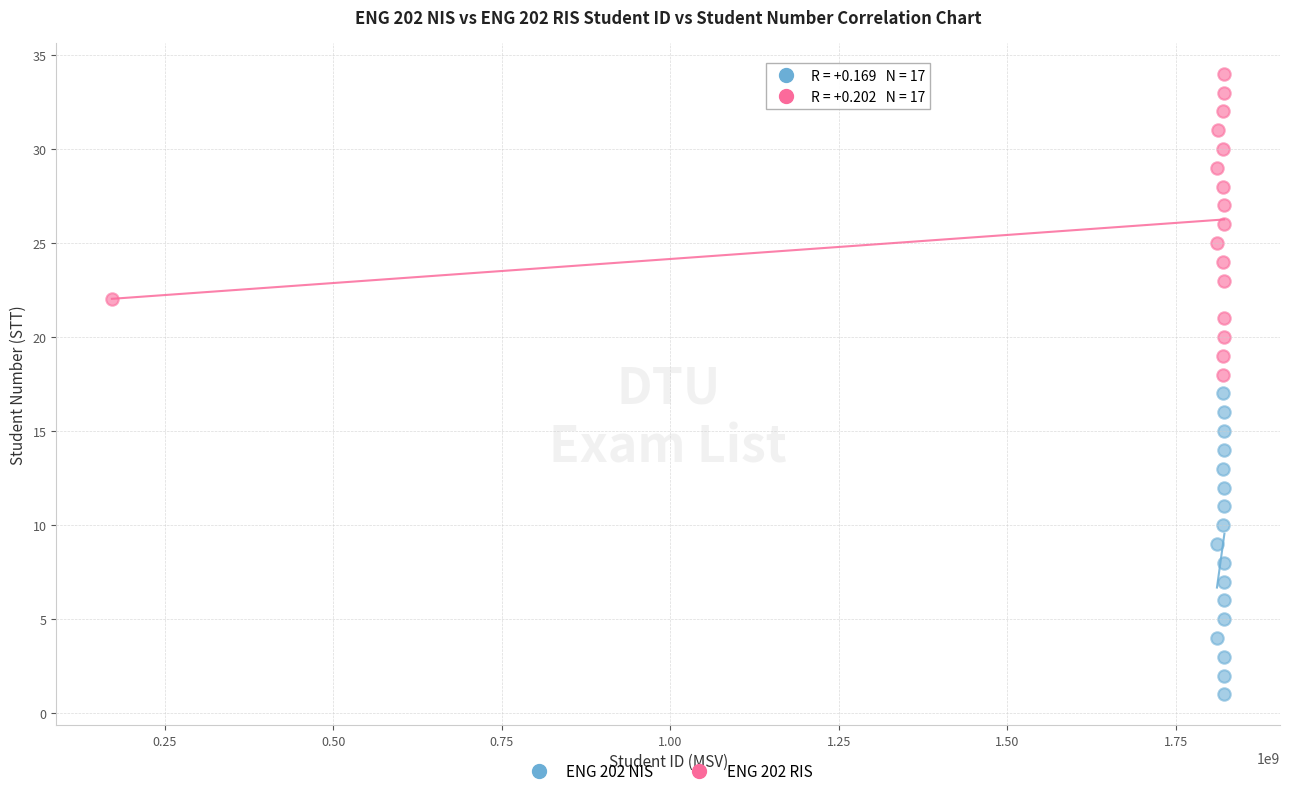

Which series contains the highest Y value?

ENG 202 RIS